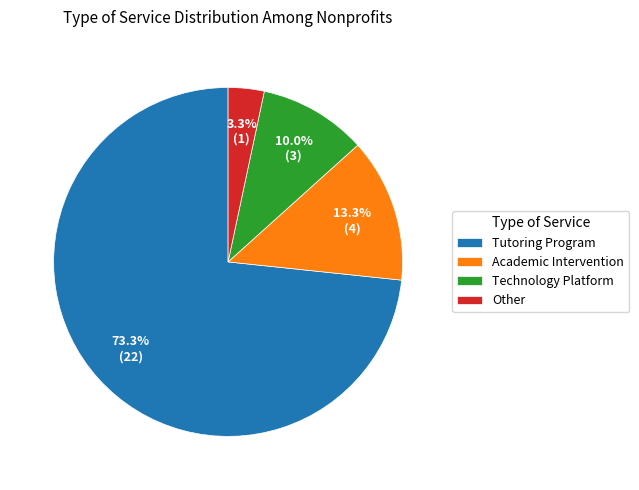

Which slice is the largest?

Tutoring Program